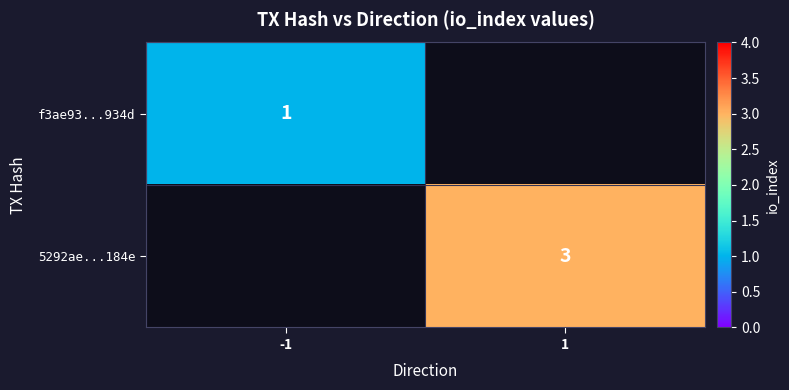

True or false: 5292ae...184e has a value of 3 at 1.

True